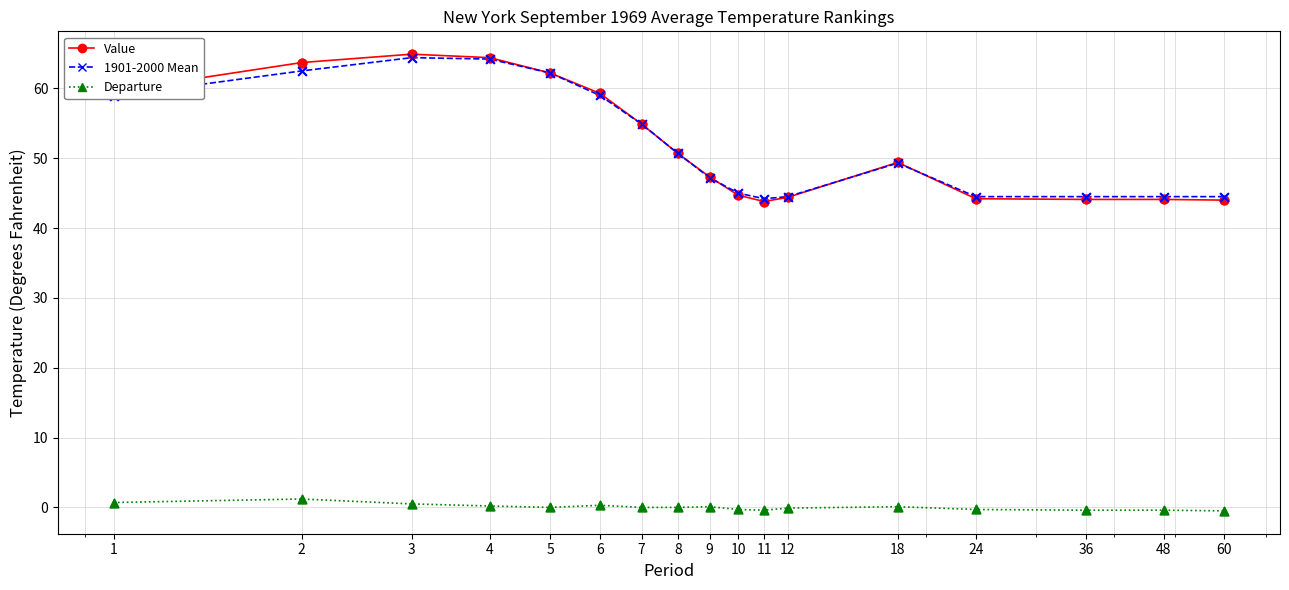

Which series has the largest range (max minus min)?

Value